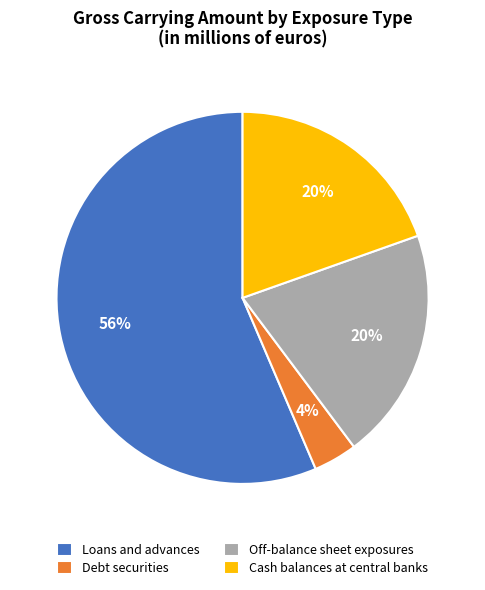

Is it true that Loans and advances is 51% of the pie?

False